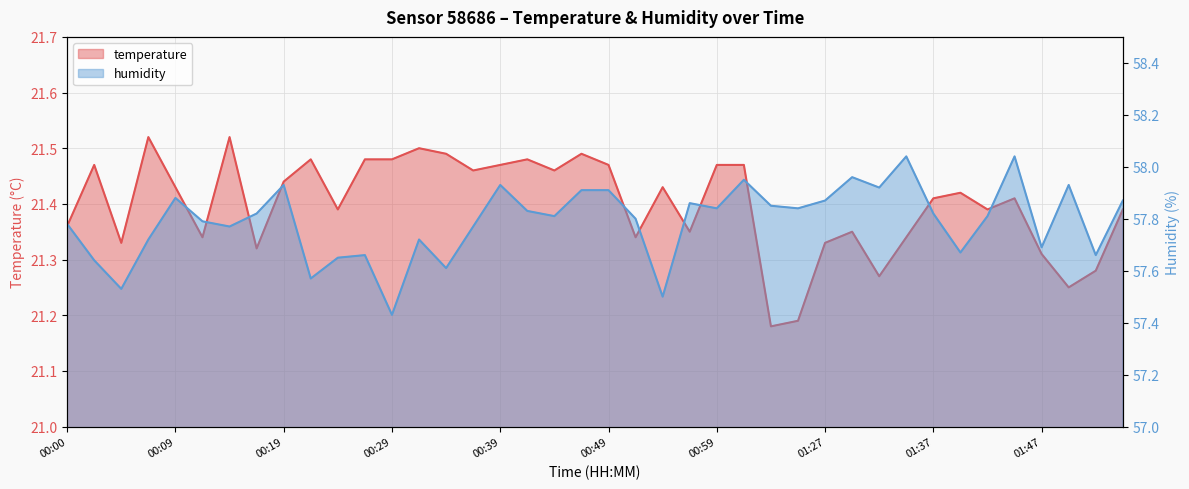

What is the label of the 9th point from the left?

00:19